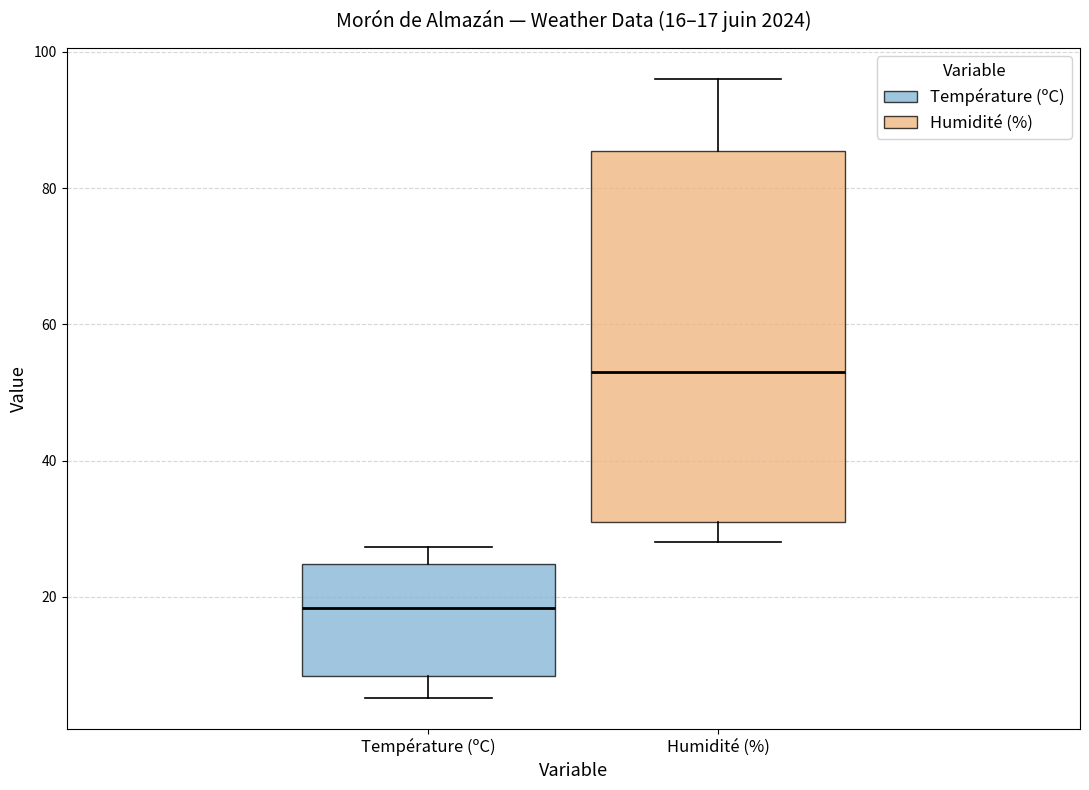

Which box has the highest median line?

Humidité (%)